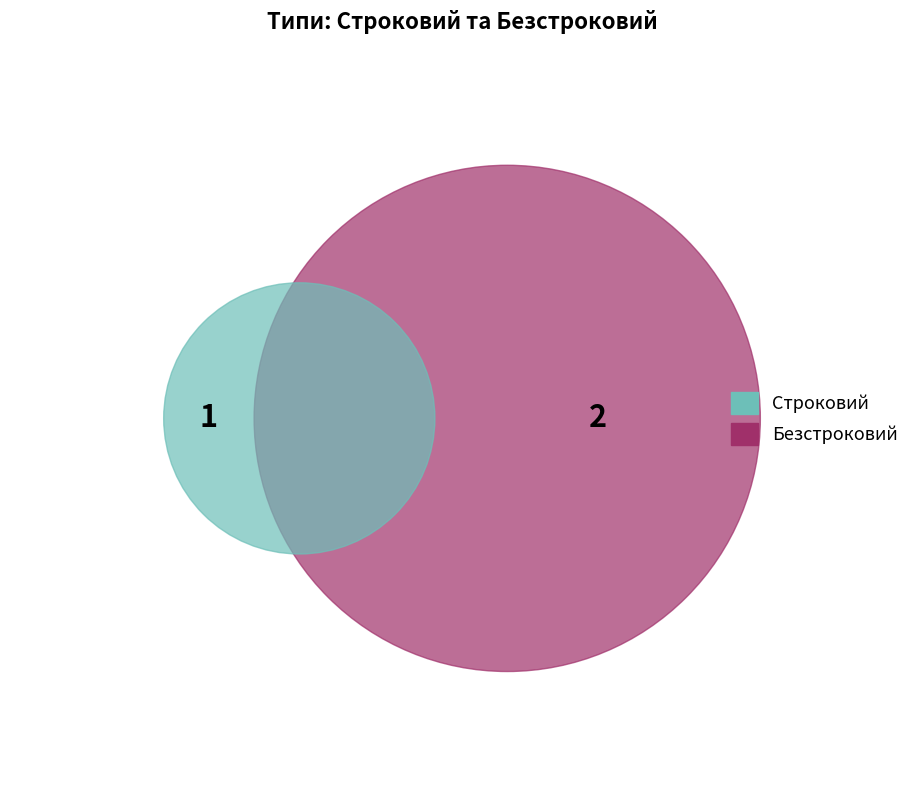

Which category accounts for the majority?

Безстроковий